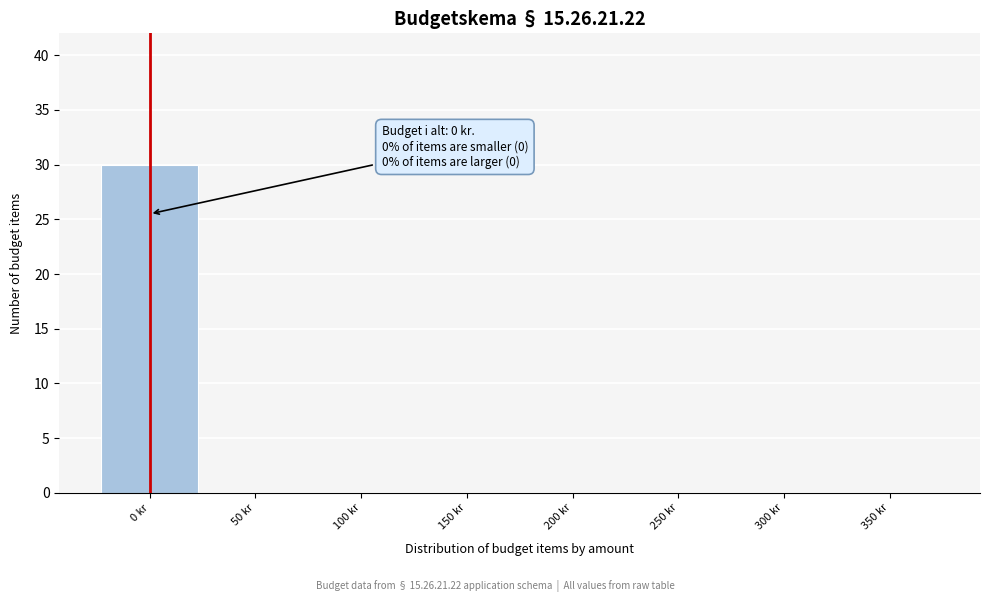

Reading right to left, what are all the values shown in this chart?

350 kr=0	300 kr=0	250 kr=0	200 kr=0	150 kr=0	100 kr=0	50 kr=0	0 kr=30